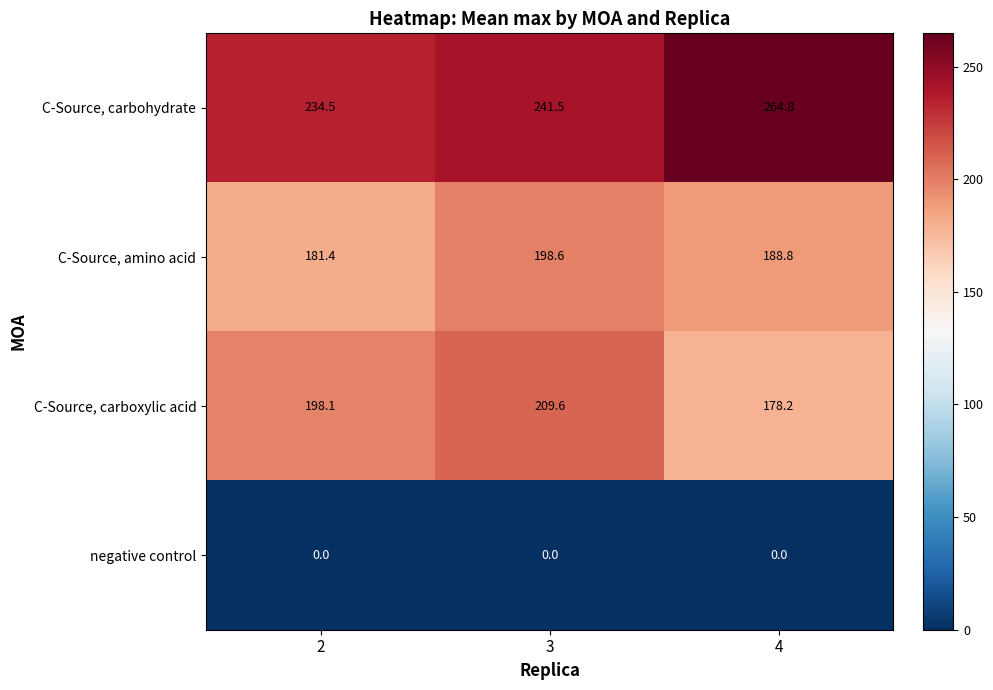

What is the total value across all series at 2?

614.0